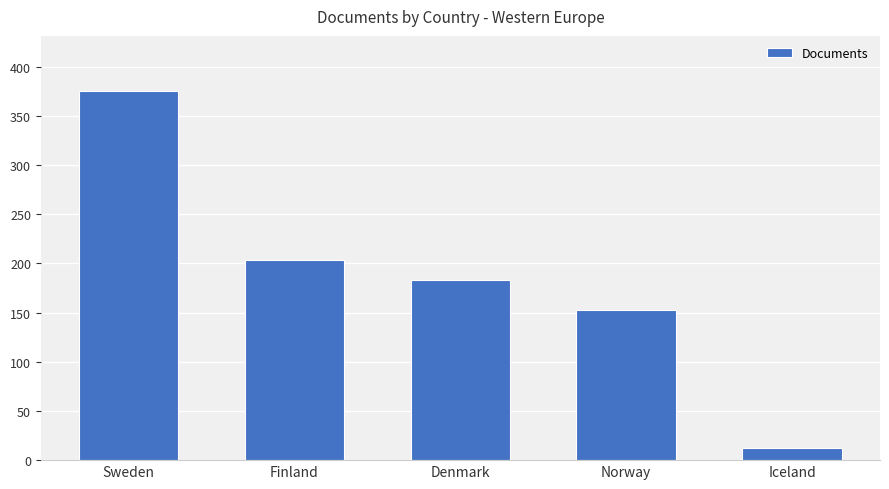

Reading left to right, what are all the values shown in this chart?

Sweden=375	Finland=203	Denmark=183	Norway=153	Iceland=12